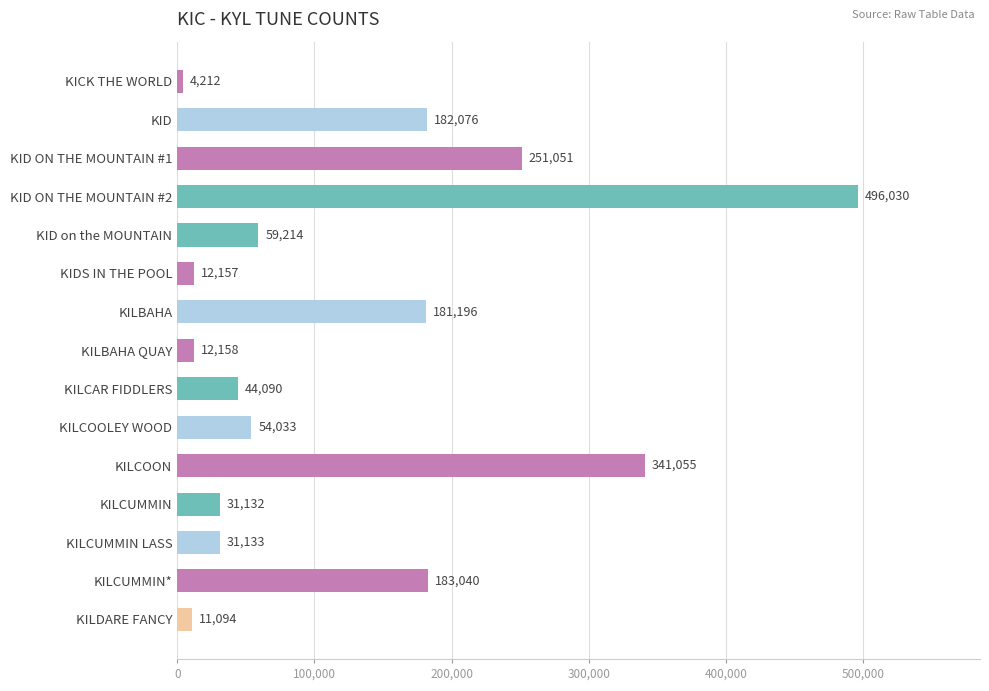

Between KILCOOLEY WOOD and KID on the MOUNTAIN, which is larger?

KID on the MOUNTAIN